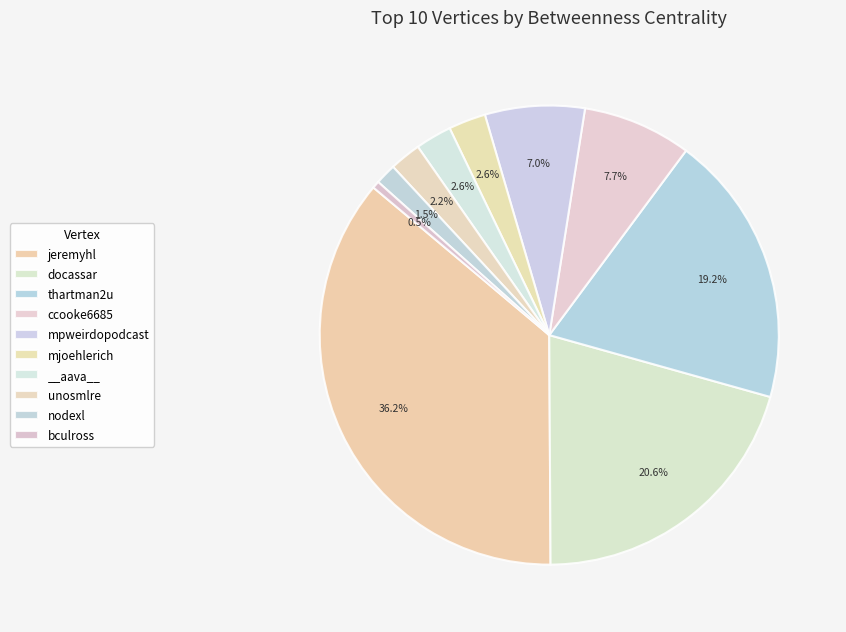

To the nearest percent, what portion does unosmlre represent?

2%